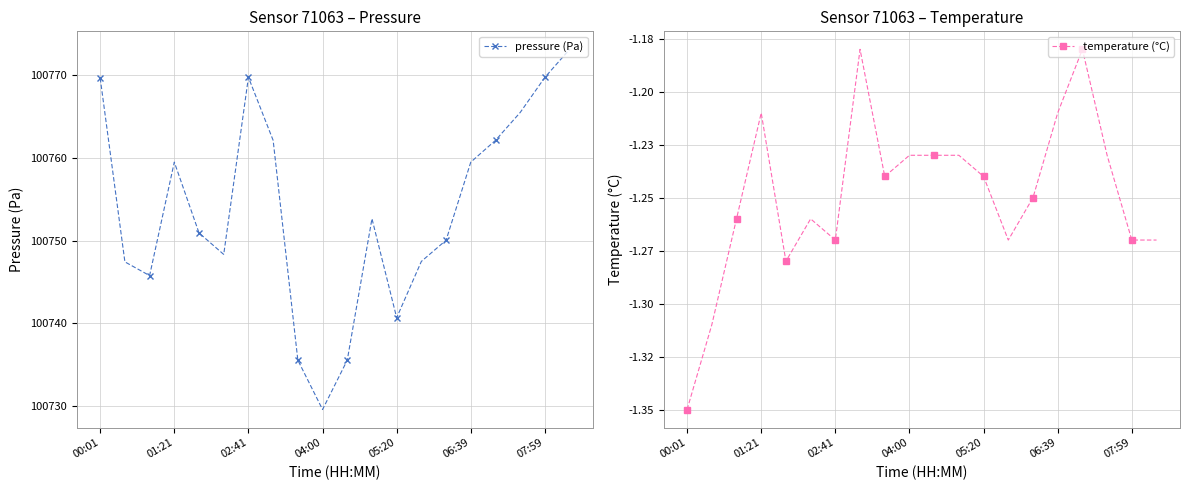

List the series in order of their peak value, highest first.

pressure (Pa), temperature (°C)